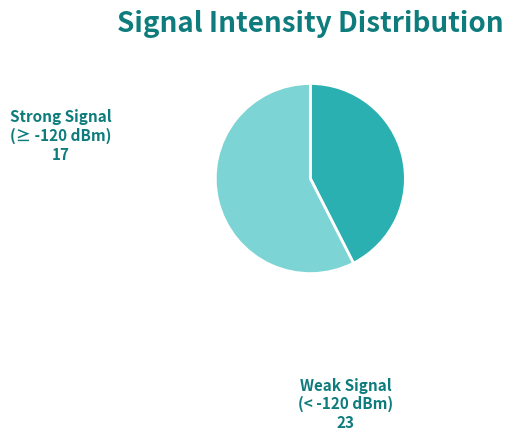

Is there any slice that represents more than half of the pie?

Yes